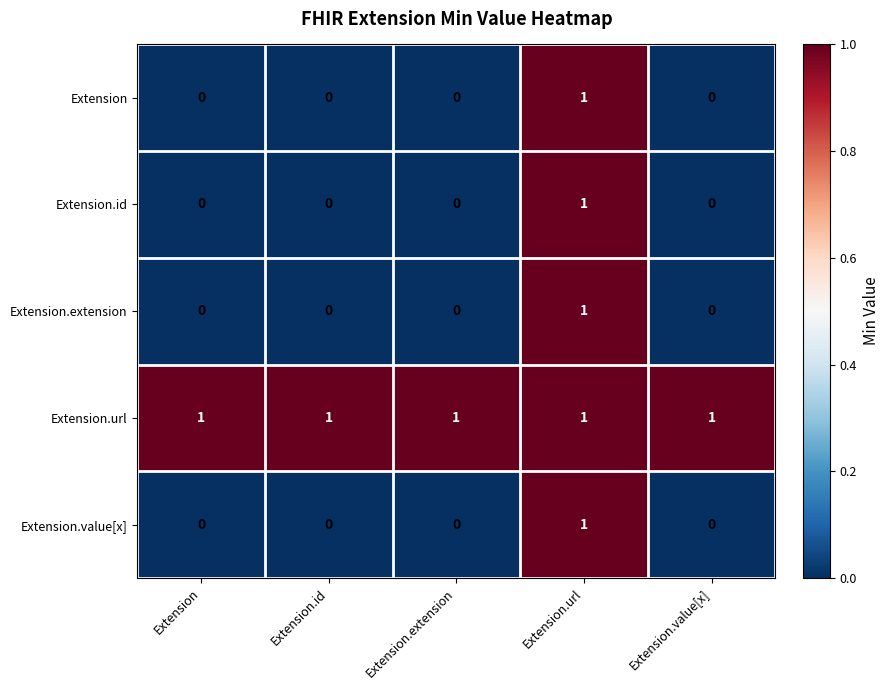

Reading left to right, what are all the values shown in this chart?

Extension: 0	0	0	1	0
Extension.id: 0	0	0	1	0
Extension.extension: 0	0	0	1	0
Extension.url: 1	1	1	1	1
Extension.value[x]: 0	0	0	1	0